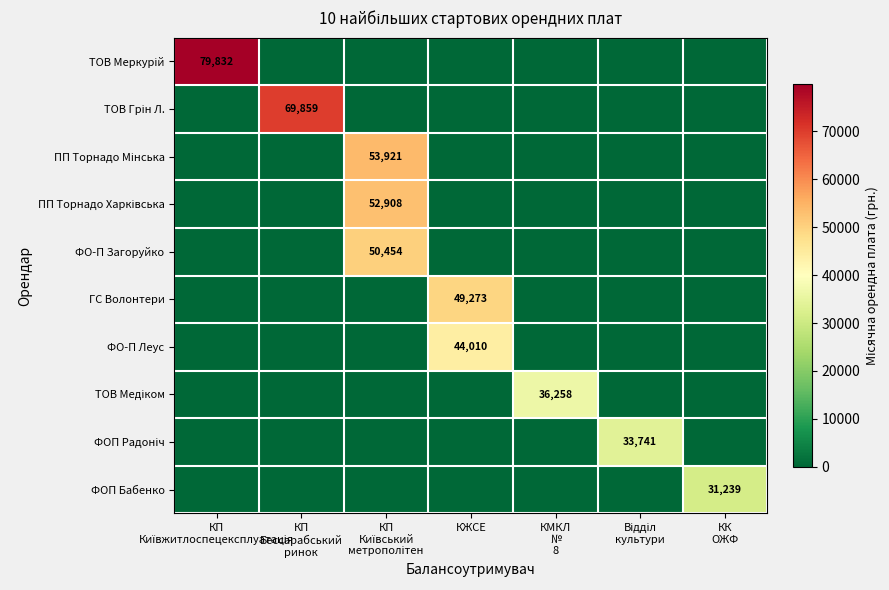

At which label does ТОВ Грін Л. reach its peak?

КП Бессарабський ринок